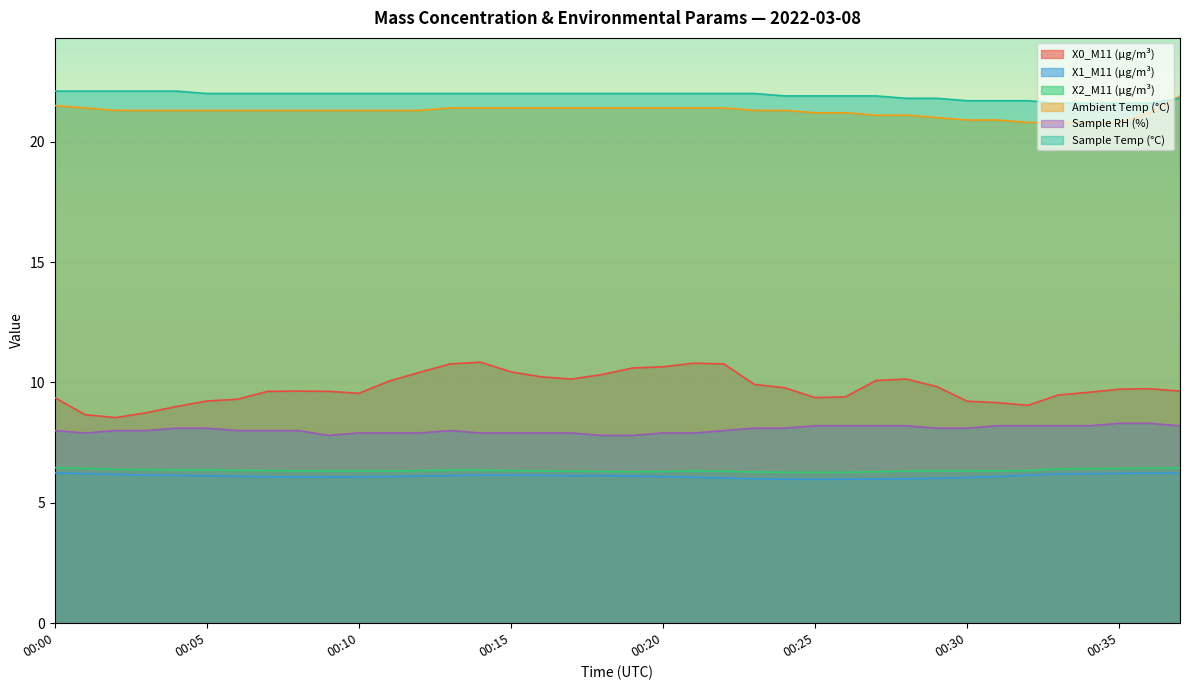

The Sample Temp (°C) series shows 11.7 at 00:29. True or false?

False